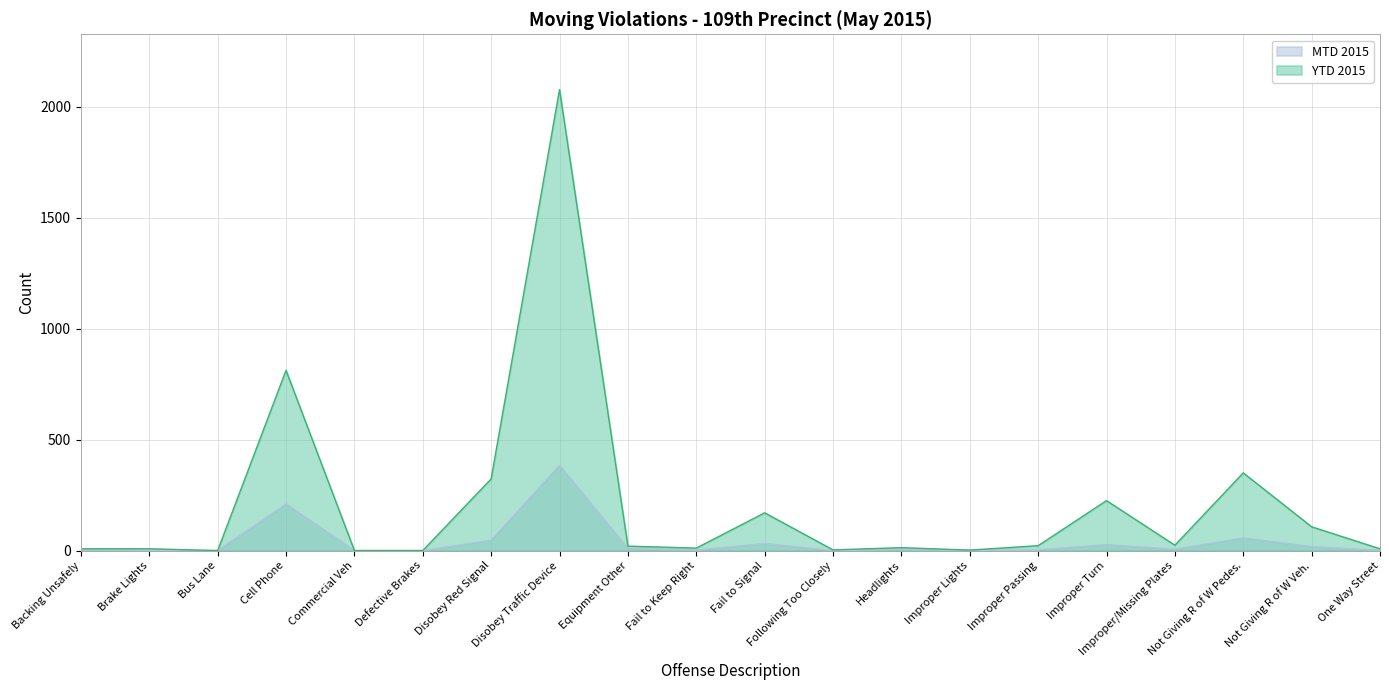

Which has a higher value, Bus Lane or Backing Unsafely?

Backing Unsafely